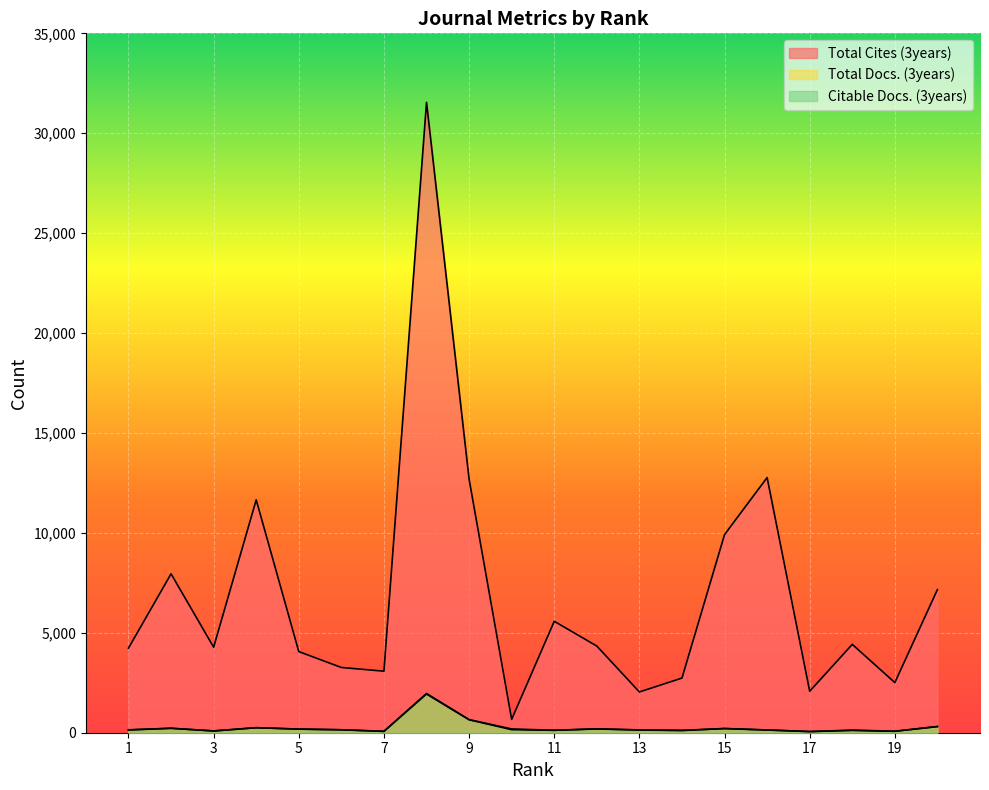

Is it true that Citable Docs. (3years) equals 189 at 12?

True